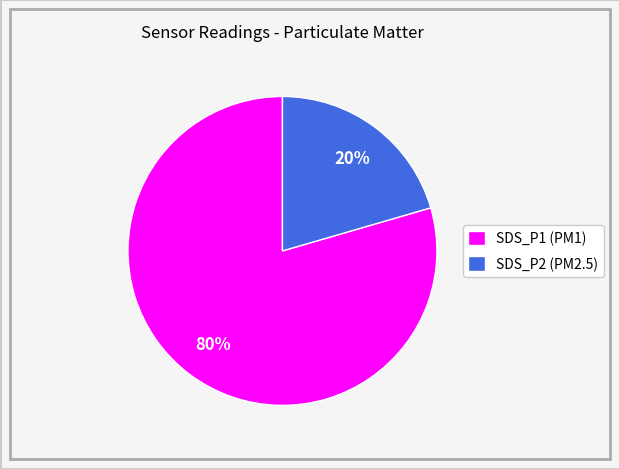

To the nearest percent, what is the combined percentage of SDS_P2 (PM2.5) and SDS_P1 (PM1)?

100%